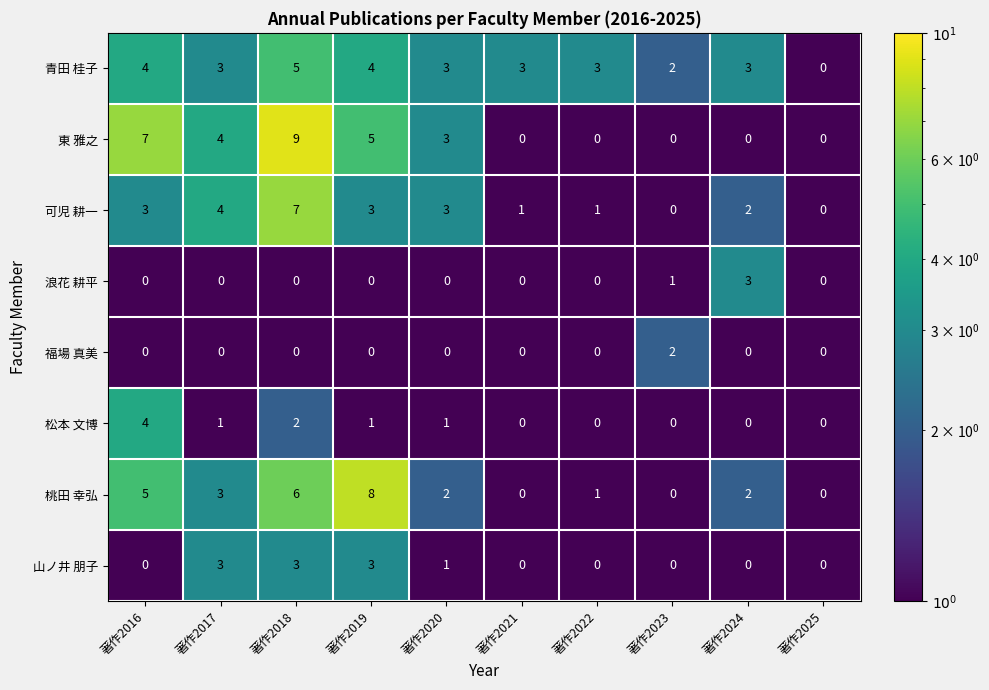

True or false: 山ノ井 朋子 has a value of 4 at 著作2019.

False